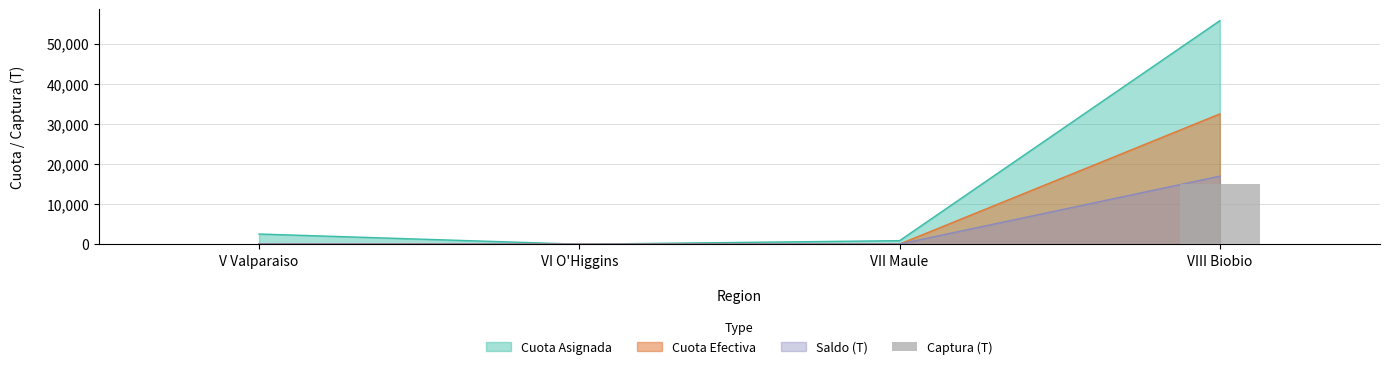

Which category has the highest value across all series?

VIII Biobio